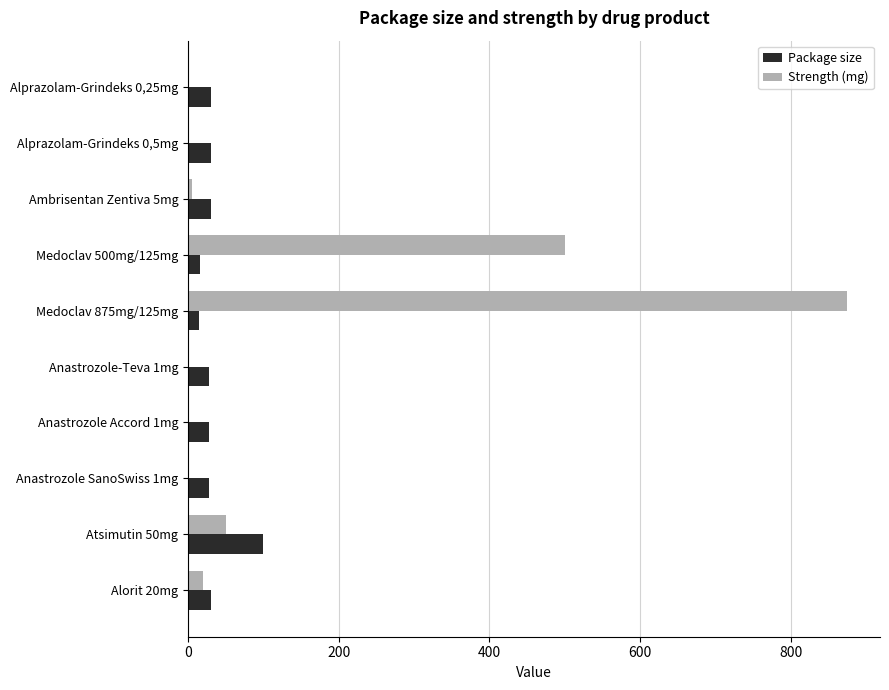

What is the greatest value displayed?

875.0